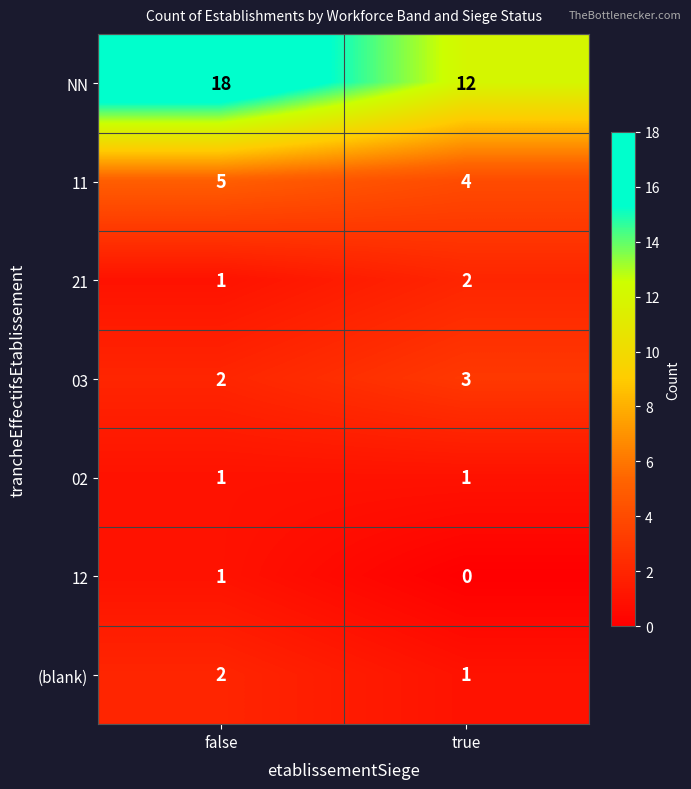

Reading left to right, transcribe all the data shown in this chart.

NN: 18	12
11: 5	4
21: 1	2
03: 2	3
02: 1	1
12: 1	0
(blank): 2	1